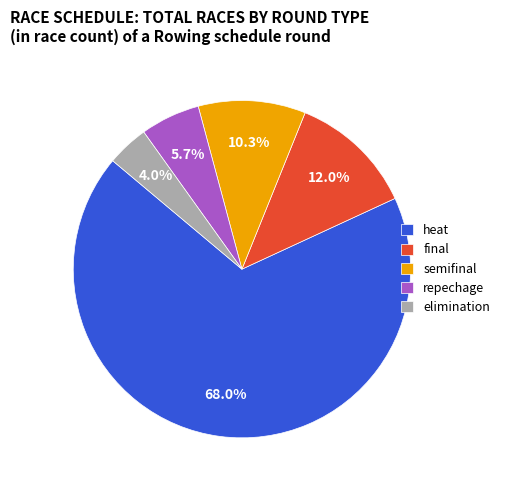

How much of the chart is everything except heat?

32.0%